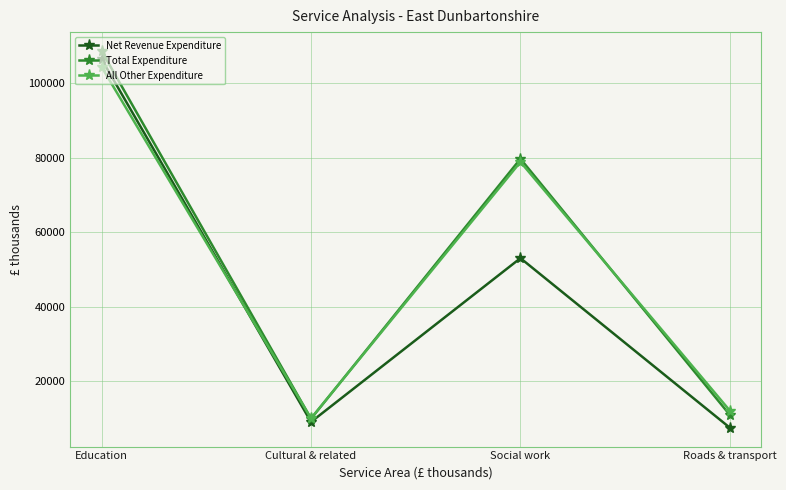

Between which two adjacent categories do Net Revenue Expenditure and All Other Expenditure first intersect?

Education and Cultural & related